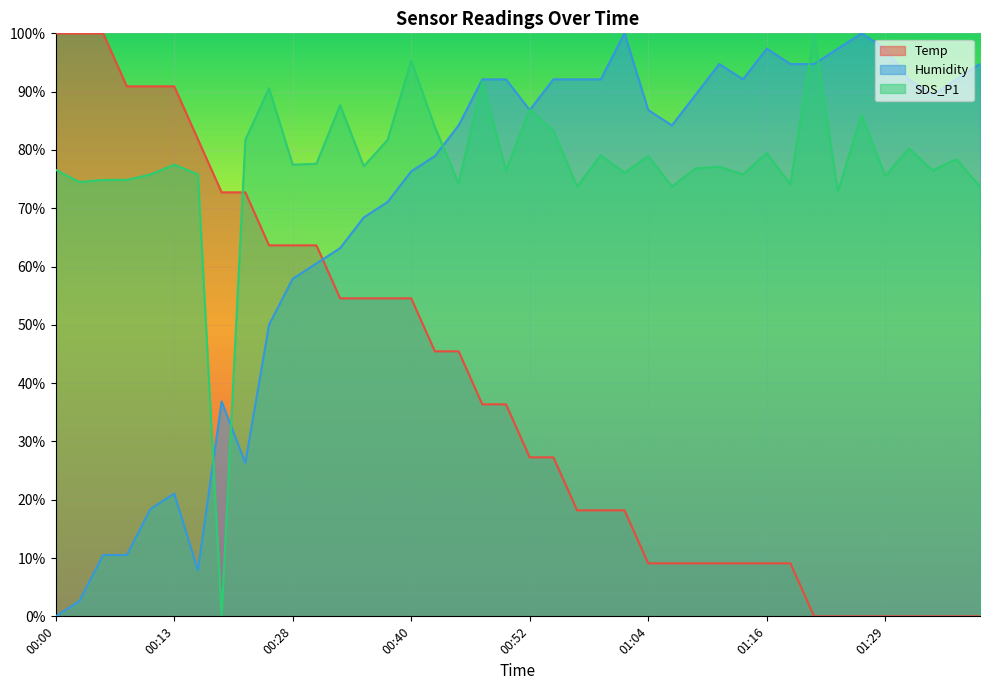

Which series has the widest spread of values?

Temp